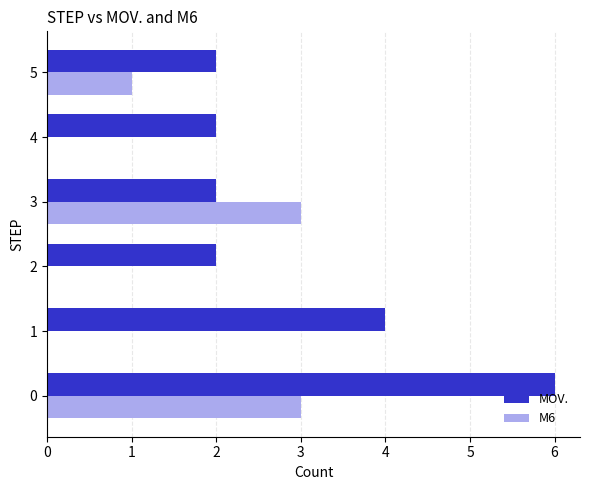

Is it true that MOV. equals 6 at 0?

True